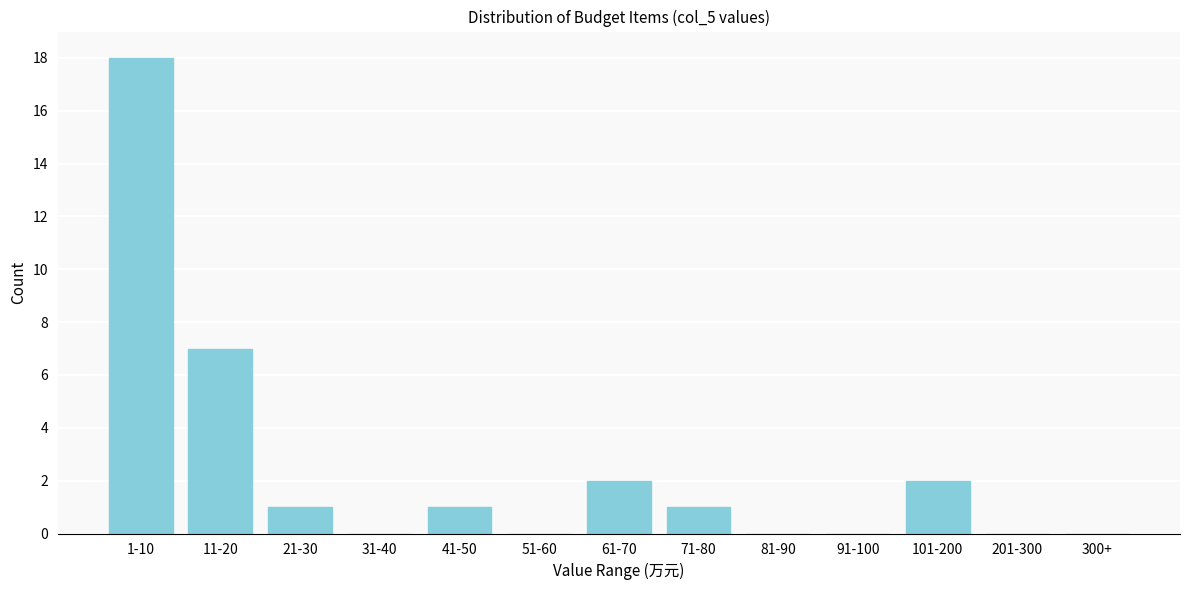

Reading left to right, what are all the values shown in this chart?

1-10=18	11-20=7	21-30=1	31-40=0	41-50=1	51-60=0	61-70=2	71-80=1	81-90=0	91-100=0	101-200=2	201-300=0	300+=0